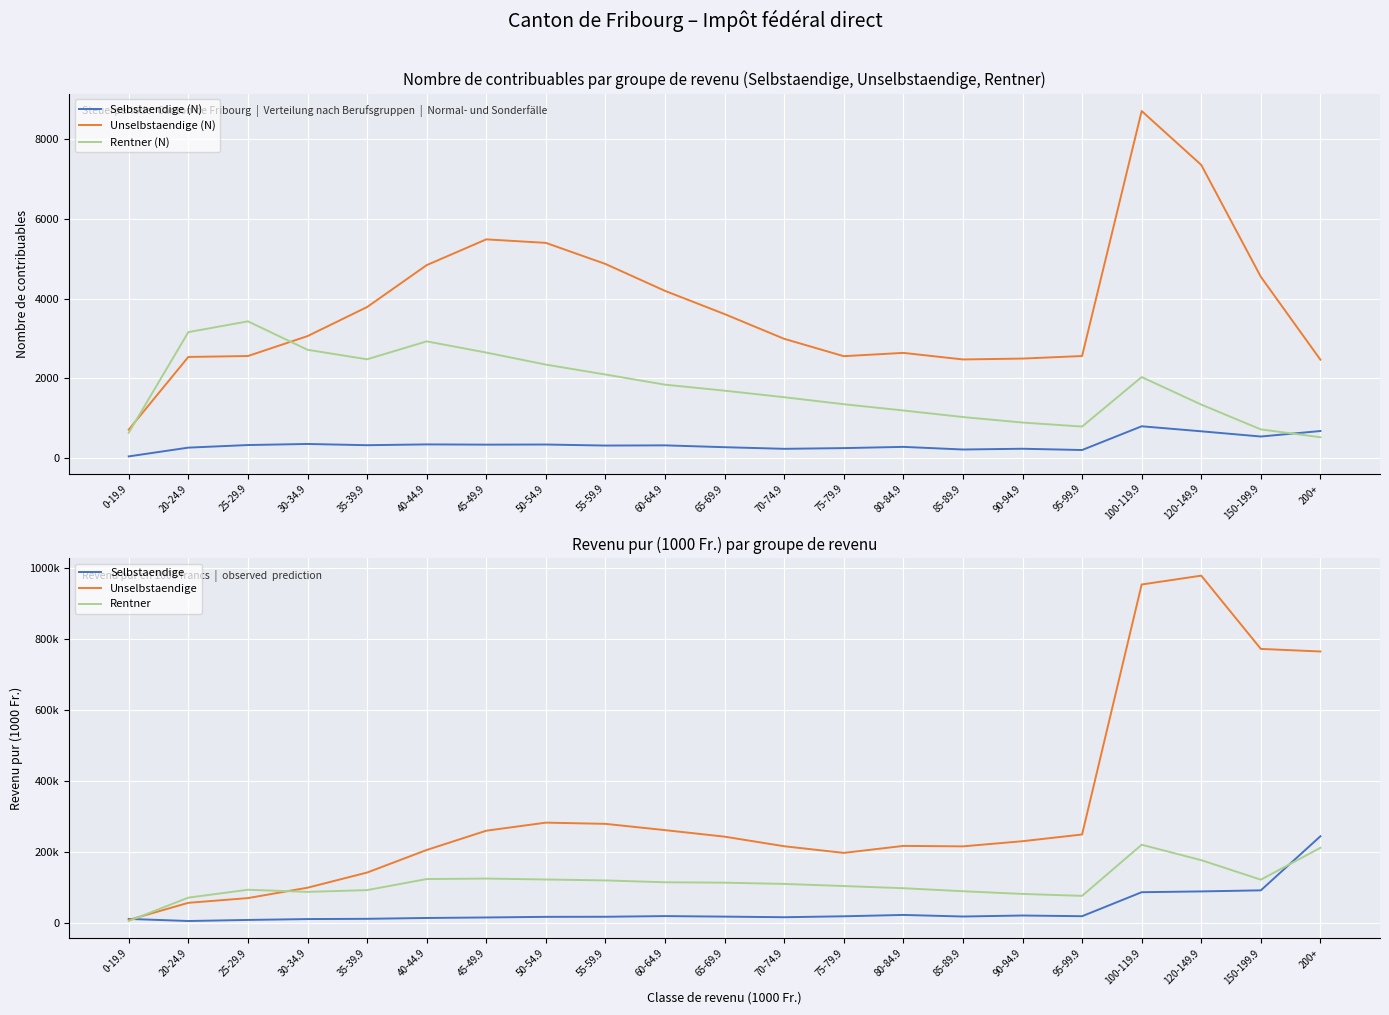

Reading left to right, transcribe all the data shown in this chart.

Selbstaendige (N): 0-19.9=39.0	20-24.9=259.0	25-29.9=324.0	30-34.9=351.0	35-39.9=320.0	40-44.9=340.0	45-49.9=334.0	50-54.9=337.0	55-59.9=311.0	60-64.9=316.0	65-69.9=270.0	70-74.9=229.0	75-79.9=247.0	80-84.9=278.0	85-89.9=212.0	90-94.9=231.0	95-99.9=199.0	100-119.9=795.0	120-149.9=669.0	150-199.9=538.0	200+=676.0
Unselbstaendige (N): 0-19.9=712.0	20-24.9=2536.0	25-29.9=2559.0	30-34.9=3059.0	35-39.9=3789.0	40-44.9=4841.0	45-49.9=5488.0	50-54.9=5400.0	55-59.9=4871.0	60-64.9=4195.0	65-69.9=3612.0	70-74.9=2991.0	75-79.9=2555.0	80-84.9=2638.0	85-89.9=2473.0	90-94.9=2495.0	95-99.9=2559.0	100-119.9=8710.0	120-149.9=7357.0	150-199.9=4548.0	200+=2466.0
Rentner (N): 0-19.9=634.0	20-24.9=3159.0	25-29.9=3430.0	30-34.9=2716.0	35-39.9=2477.0	40-44.9=2927.0	45-49.9=2646.0	50-54.9=2344.0	55-59.9=2095.0	60-64.9=1840.0	65-69.9=1689.0	70-74.9=1525.0	75-79.9=1349.0	80-84.9=1192.0	85-89.9=1027.0	90-94.9=889.0	95-99.9=788.0	100-119.9=2031.0	120-149.9=1340.0	150-199.9=717.0	200+=520.0
Selbstaendige: 0-19.9=11733.1	20-24.9=5871.3	25-29.9=8872.9	30-34.9=11321.6	35-39.9=12035.5	40-44.9=14413.4	45-49.9=15849.5	50-54.9=17593.2	55-59.9=17834.7	60-64.9=19725.9	65-69.9=18229.8	70-74.9=16534.2	75-79.9=19156.7	80-84.9=22960.7	85-89.9=18535.1	90-94.9=21345.9	95-99.9=19385.6	100-119.9=86990.1	120-149.9=89226.6	150-199.9=92244.0	200+=244629.5
Unselbstaendige: 0-19.9=8972.1	20-24.9=57071.8	25-29.9=70418.7	30-34.9=99638.0	35-39.9=142386.3	40-44.9=205945.8	45-49.9=260232.6	50-54.9=282946.7	55-59.9=279533.8	60-64.9=261865.2	65-69.9=243485.7	70-74.9=216471.0	75-79.9=197741.0	80-84.9=217425.4	85-89.9=216133.8	90-94.9=230654.3	95-99.9=249557.4	100-119.9=953790.7	120-149.9=978686.2	150-199.9=772331.5	200+=765059.8
Rentner: 0-19.9=5978.6	20-24.9=71690.3	25-29.9=93890.8	30-34.9=87900.2	35-39.9=92914.3	40-44.9=124039.5	45-49.9=125447.4	50-54.9=122794.7	55-59.9=120202.8	60-64.9=114969.8	65-69.9=113835.3	70-74.9=110329.6	75-79.9=104397.2	80-84.9=98253.3	85-89.9=89744.8	90-94.9=82121.2	95-99.9=76695.8	100-119.9=220718.9	120-149.9=177296.9	150-199.9=122265.6	200+=212103.8